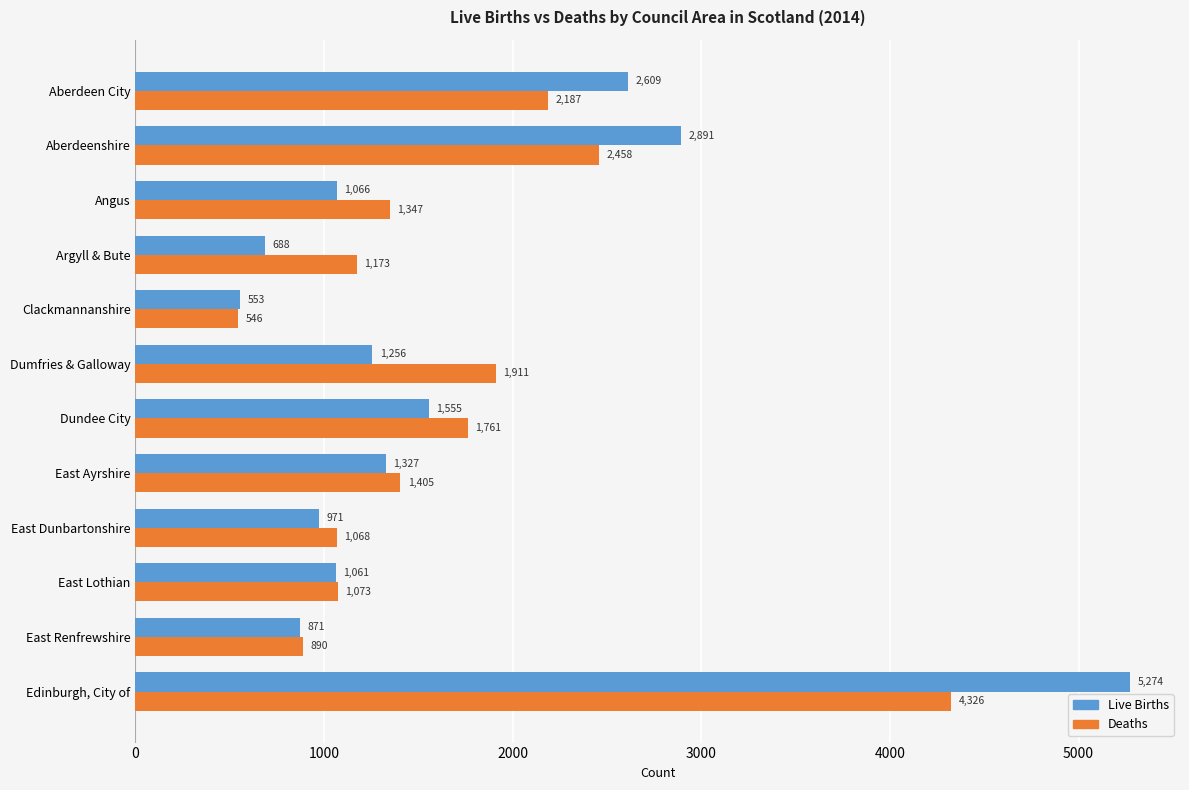

Which series changed the most between Argyll & Bute and Edinburgh, City of?

Live Births